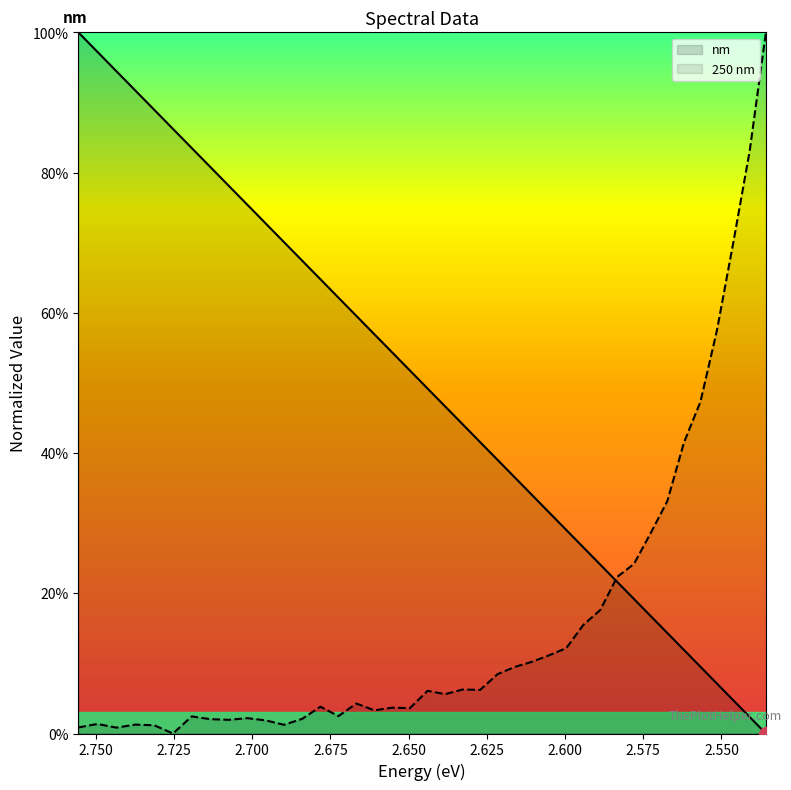

Reading left to right, list all the values displayed in this chart.

nm: 450=1.0	451=1.0	452=0.9	453=0.9	454=0.9	455=0.9	456=0.8	457=0.8	458=0.8	459=0.8	460=0.7	461=0.7	462=0.7	463=0.6	464=0.6	465=0.6	466=0.6	467=0.5	468=0.5	469=0.5	470=0.5	471=0.4	472=0.4	473=0.4	474=0.4	475=0.3	476=0.3	477=0.3	478=0.3	479=0.2	480=0.2	481=0.2	482=0.2	483=0.1	484=0.1	485=0.1	486=0.1	487=0.0	488=0.0	489=0.0
250 nm: 450=0.0	451=0.0	452=0.0	453=0.0	454=0.0	455=0.0	456=0.0	457=0.0	458=0.0	459=0.0	460=0.0	461=0.0	462=0.0	463=0.0	464=0.0	465=0.0	466=0.0	467=0.0	468=0.0	469=0.1	470=0.1	471=0.1	472=0.1	473=0.1	474=0.1	475=0.1	476=0.1	477=0.1	478=0.2	479=0.2	480=0.2	481=0.2	482=0.3	483=0.3	484=0.4	485=0.5	486=0.6	487=0.7	488=0.8	489=1.0